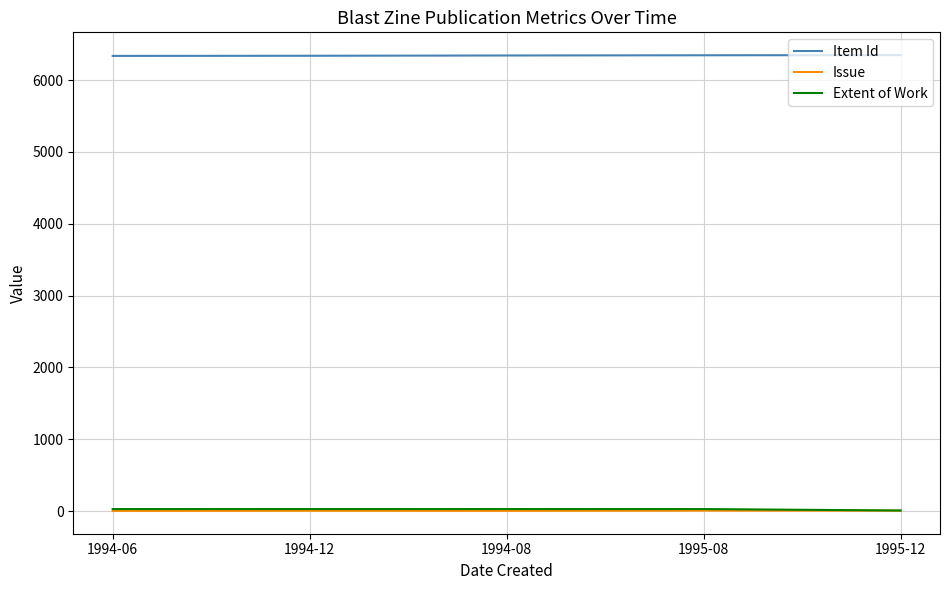

How many lines are shown in the chart?

3